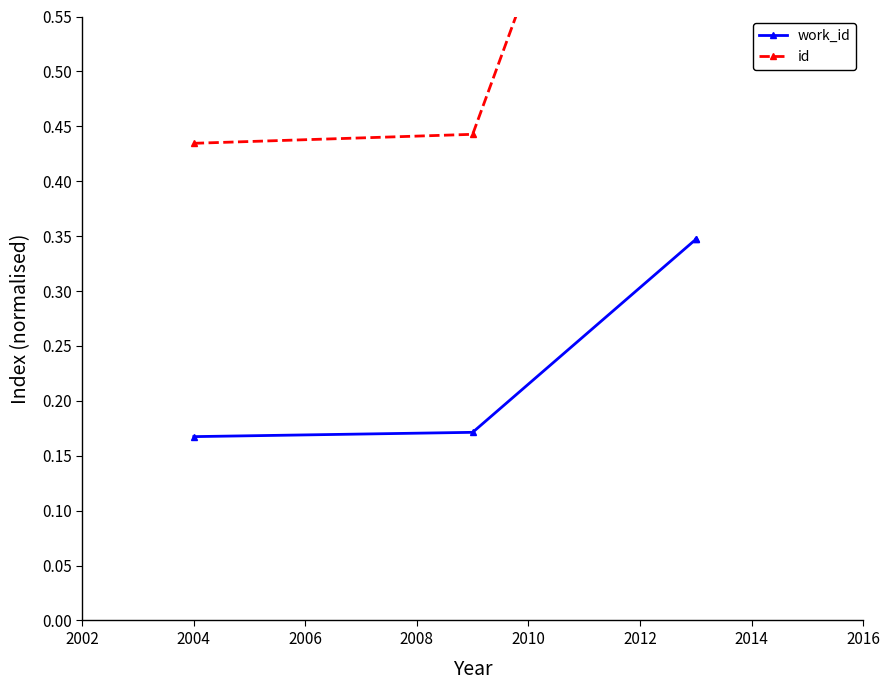

Which series has the widest spread of values?

id